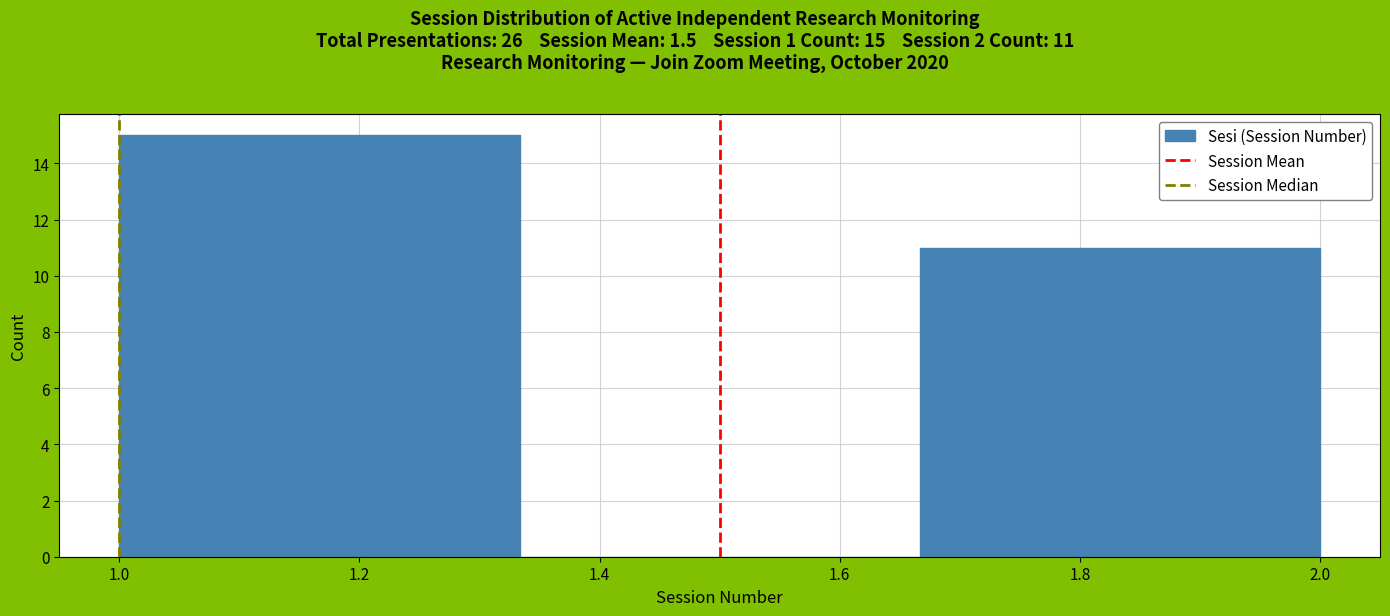

Which range on the x-axis has the tallest bar?

1.00 to 1.34